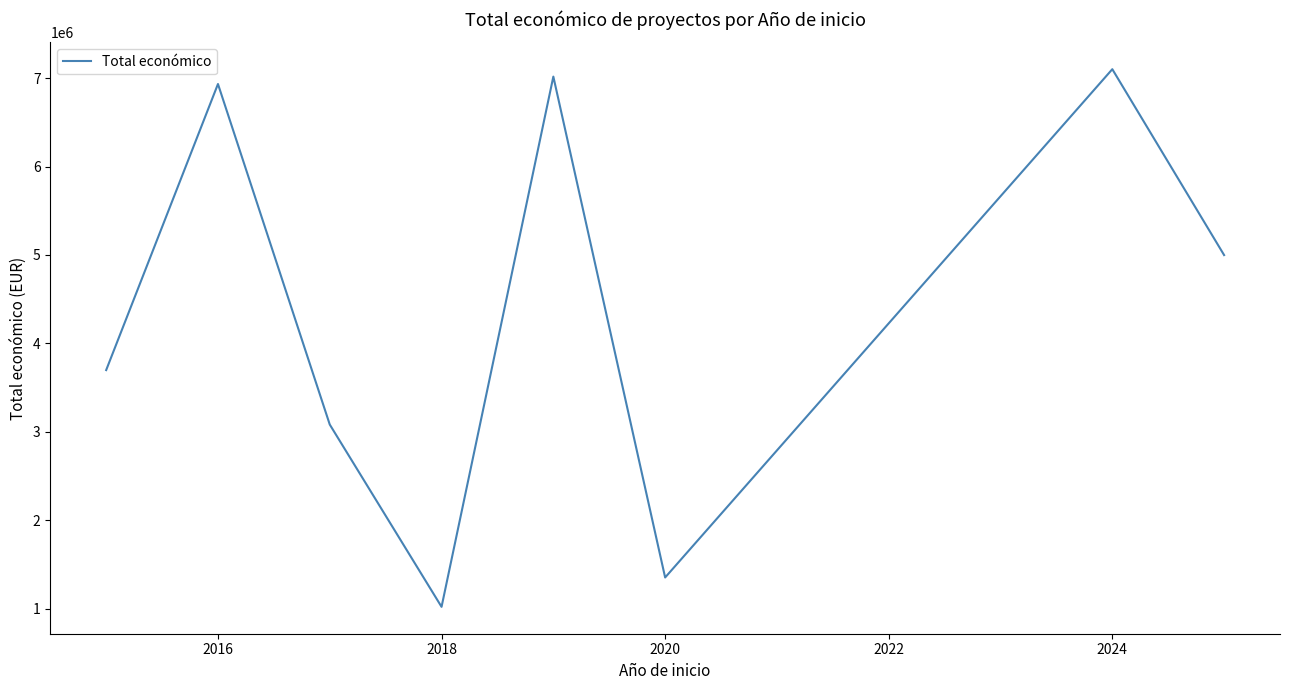

What is the smallest value displayed?

1024149.5